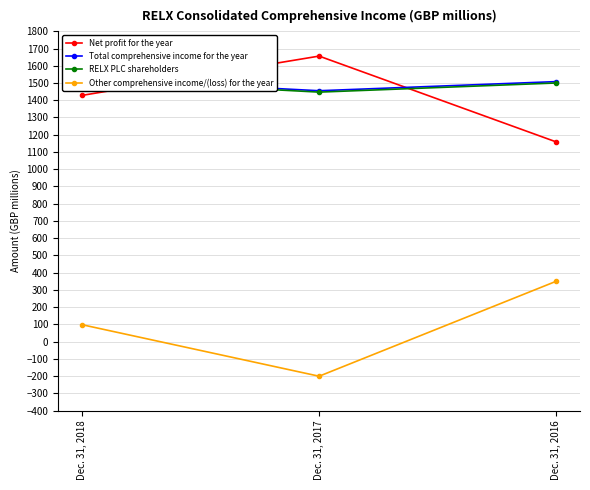

The Total comprehensive income for the year series shows 2017 at Dec. 31, 2017. True or false?

False